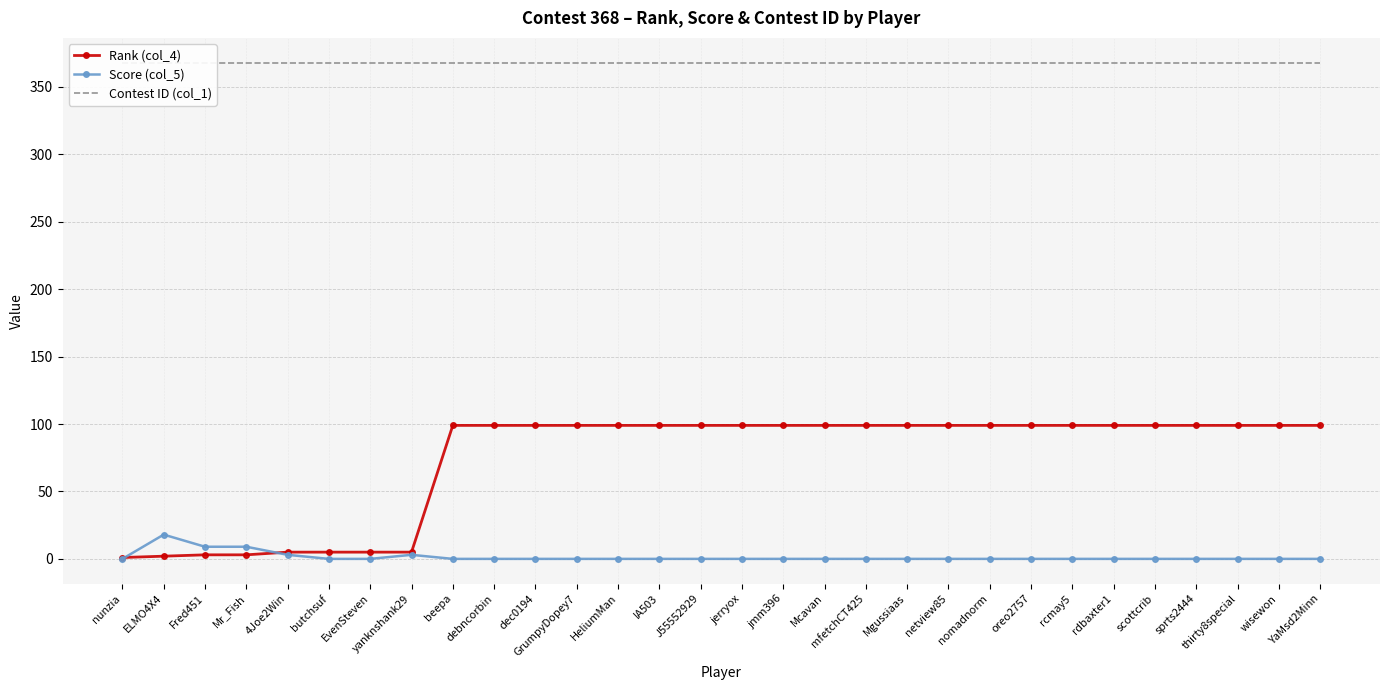

List the labels in order of Score (col_5) value, largest first.

ELMO4X4, Fred451, Mr_Fish, 4Joe2Win, yanknshank29, nunzia, butchsuf, EvenSteven, beepa, debncorbin, dec0194, GrumpyDopey7, HeliumMan, IA503, J55552929, jerryox, jmm396, Mcavan, mfetchCT425, Mgussiaas, netview85, nomadnorm, oreo2757, rcmay5, rdbaxter1, scottcrib, sprts2444, thirty8special, wisewon, YaMsd2Minn